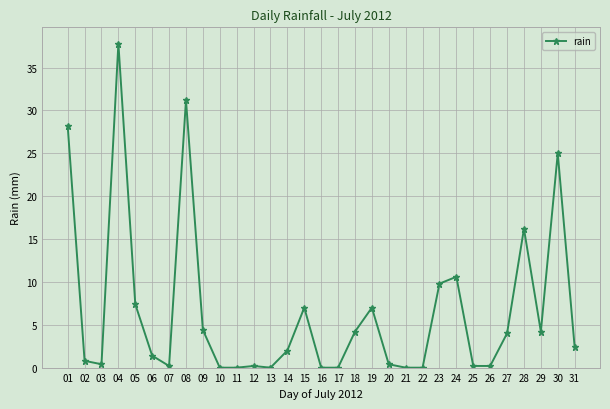

At which label is the value closest to 18?

28